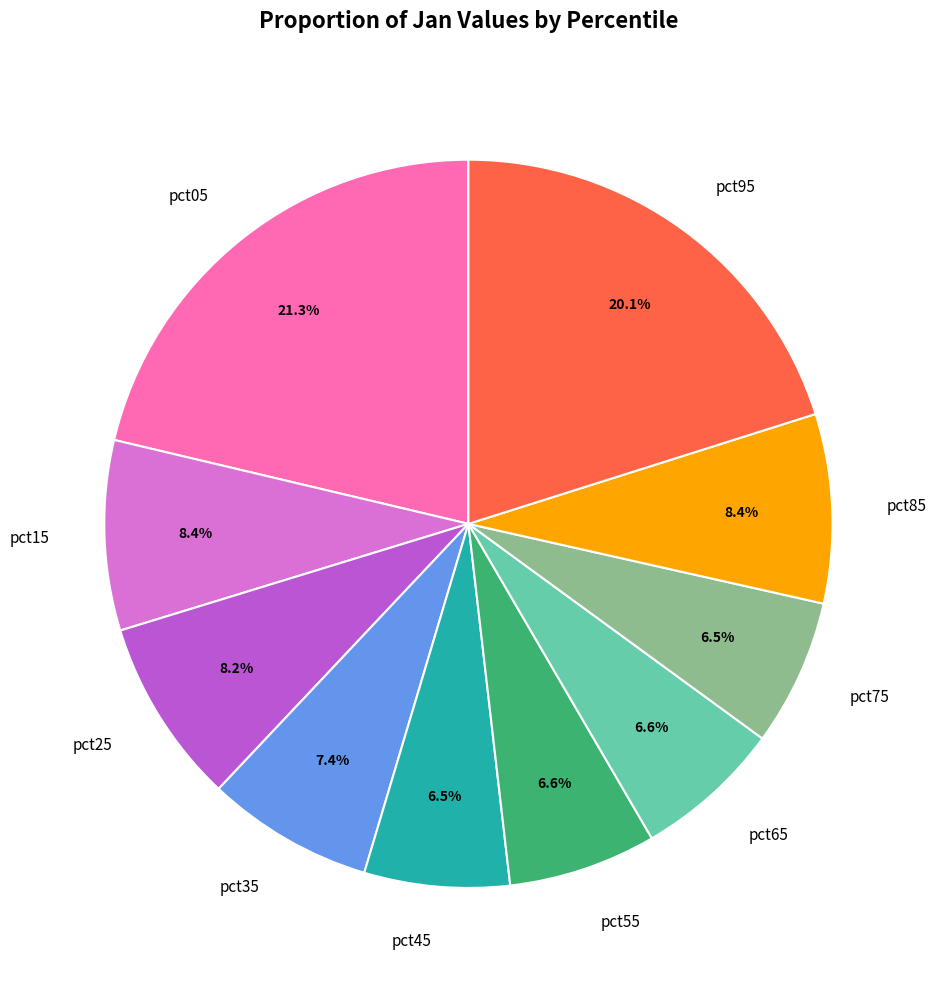

What is the largest slice in the pie chart?

pct05